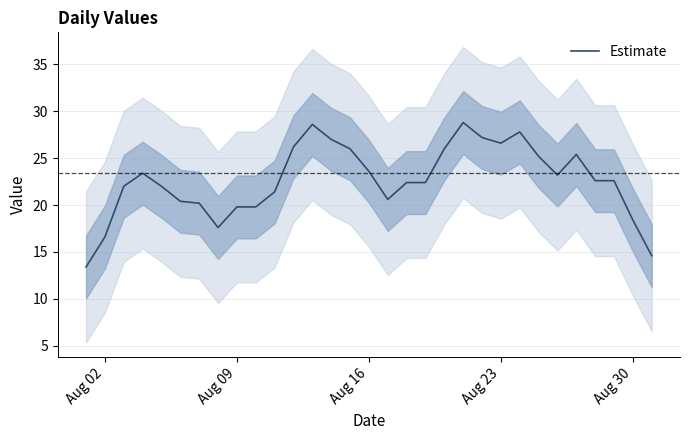

Is this an area chart (filled region under the line)?

No